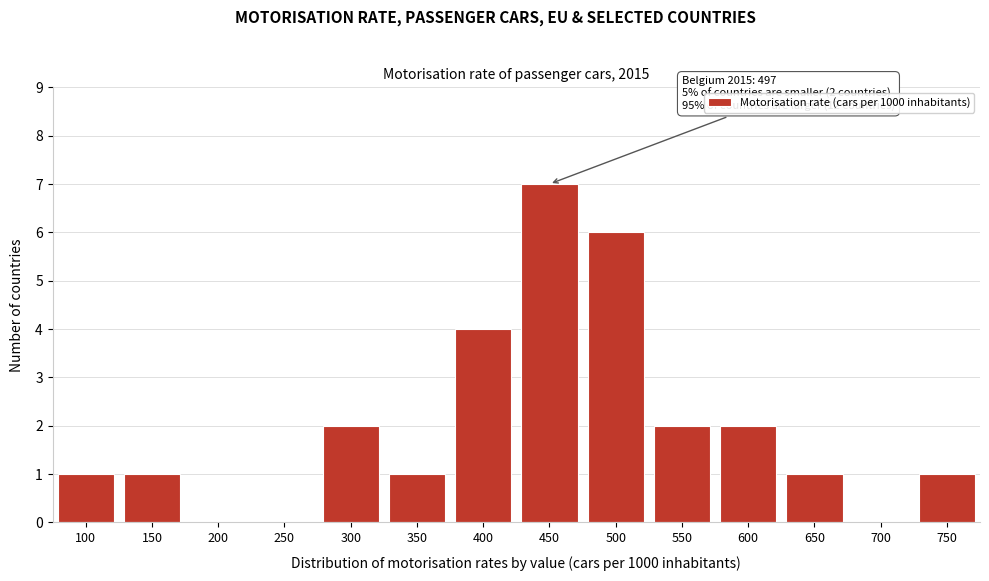

Reading left to right, list all the values displayed in this chart.

100=1	150=1	200=0	250=0	300=2	350=1	400=4	450=7	500=6	550=2	600=2	650=1	700=0	750=1